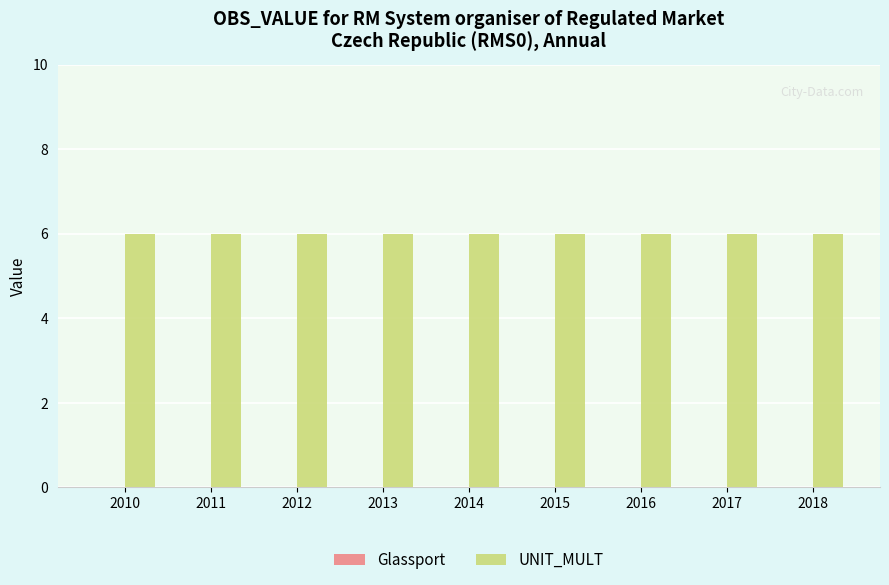

Read the UNIT_MULT value at 2011.

6